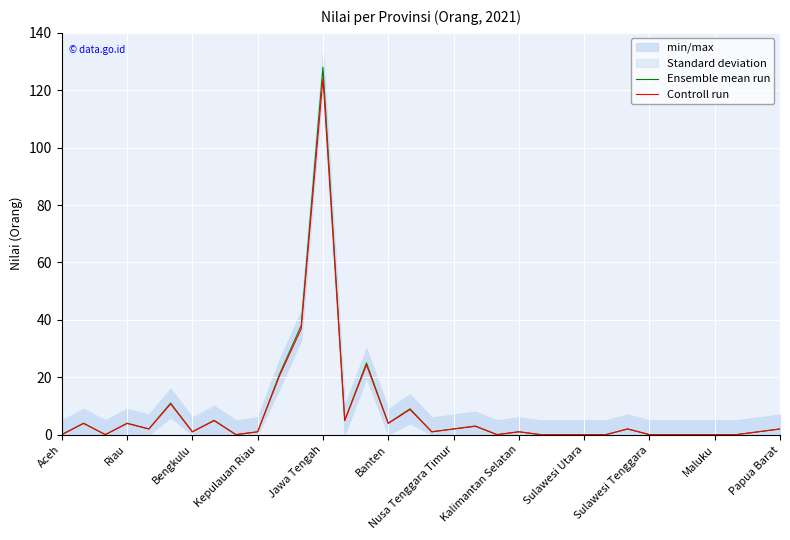

Count the number of categories in the chart.

34